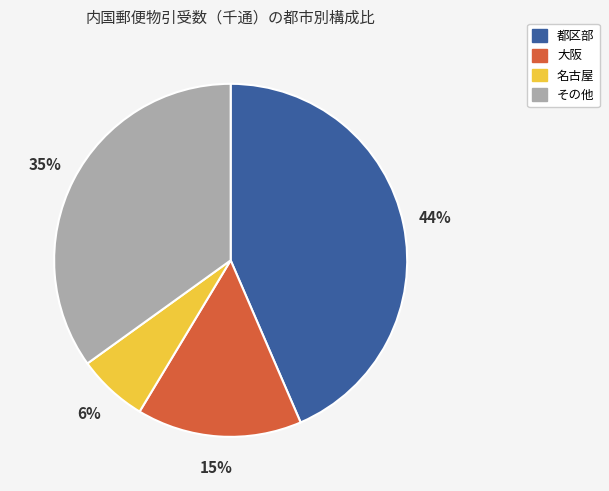

Count the number of slices in the pie.

4